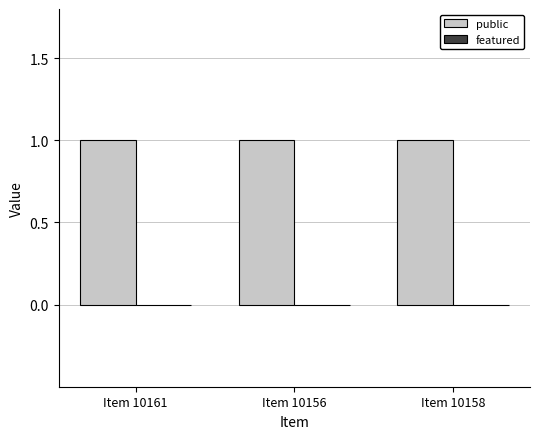

Which category has the lowest value across all series?

Item 10161